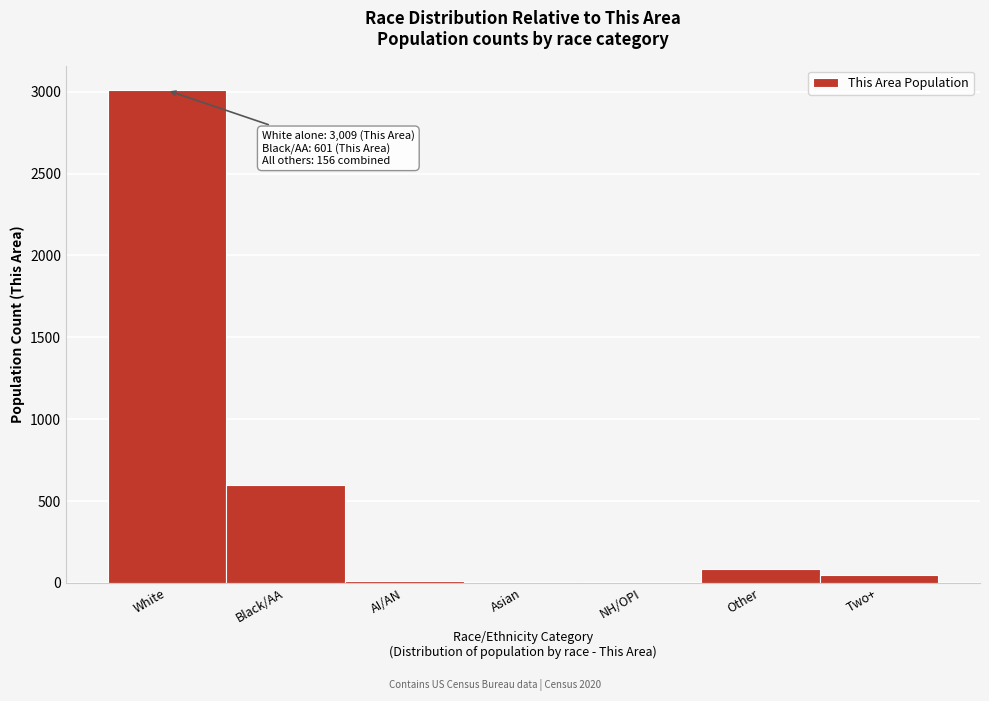

Where is the data nearest to the value 1506?

Black/AA